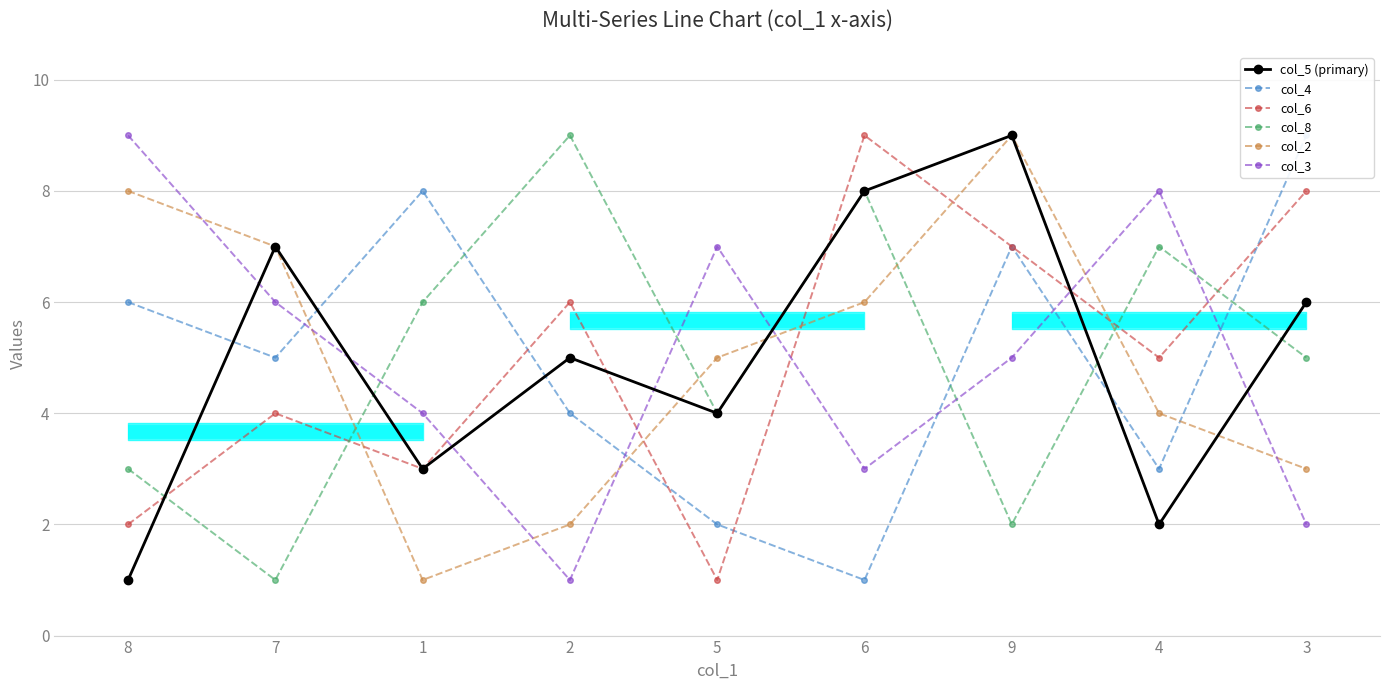

Which series has the largest total across all categories?

col_5 (primary)